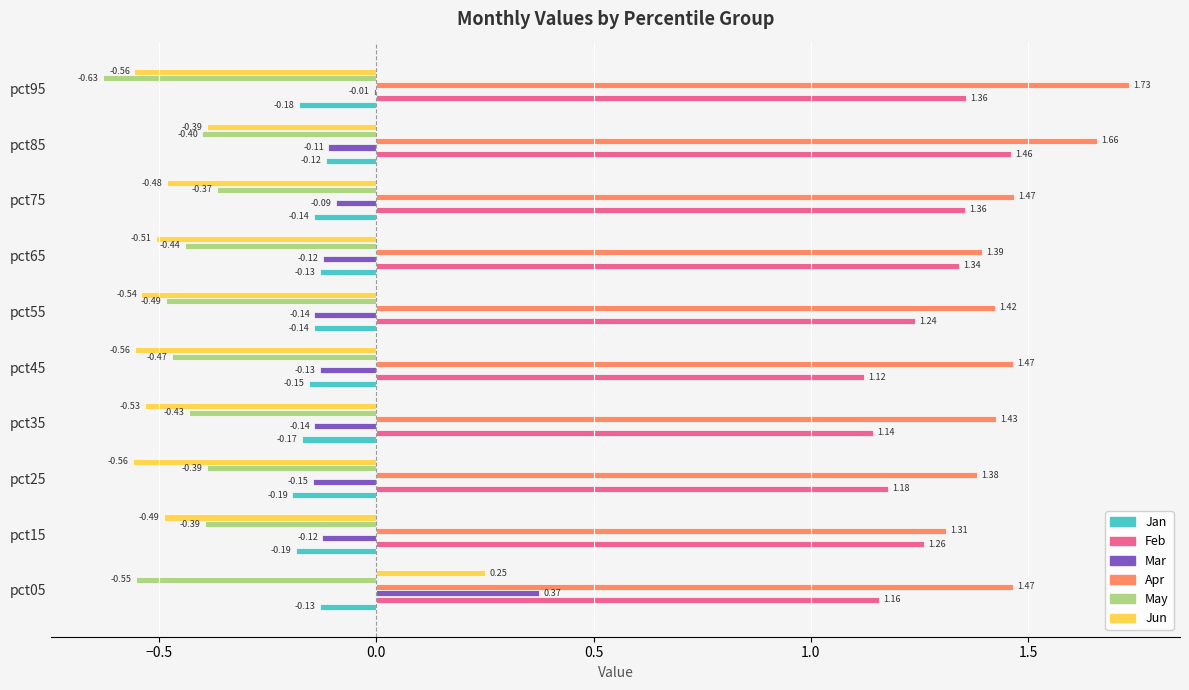

Which series changed the most between pct85 and pct95?

May